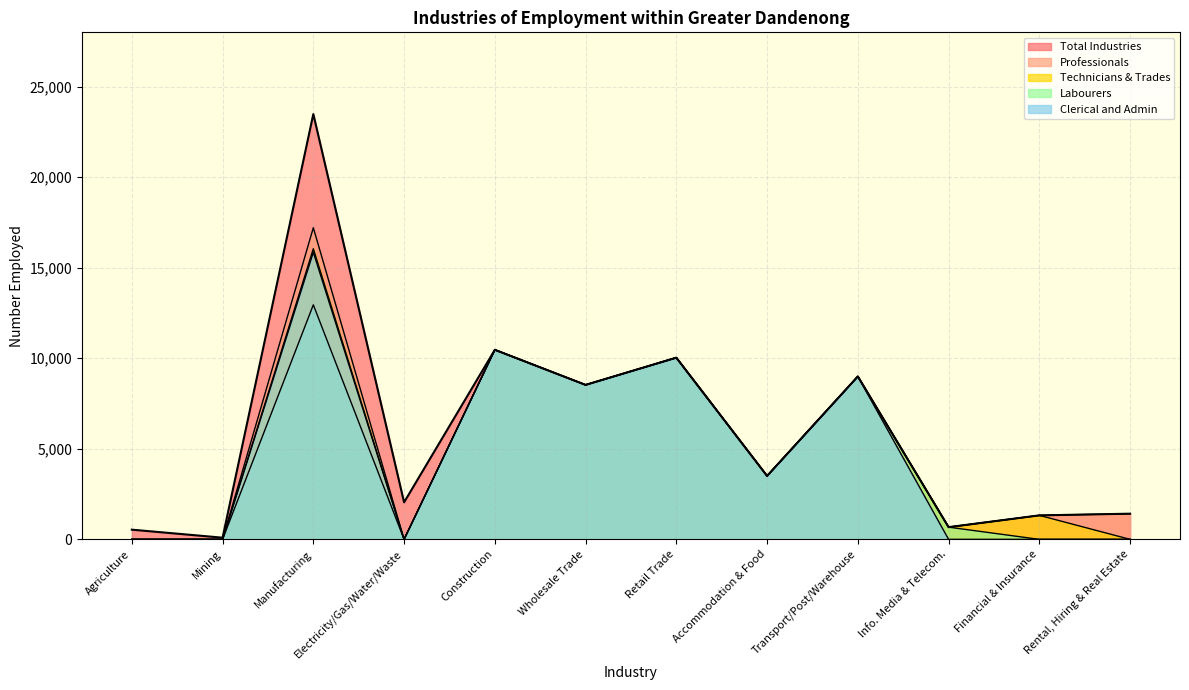

Is it true that Manufacturing equals 13937 at Transport, Post, Warehouse?

False